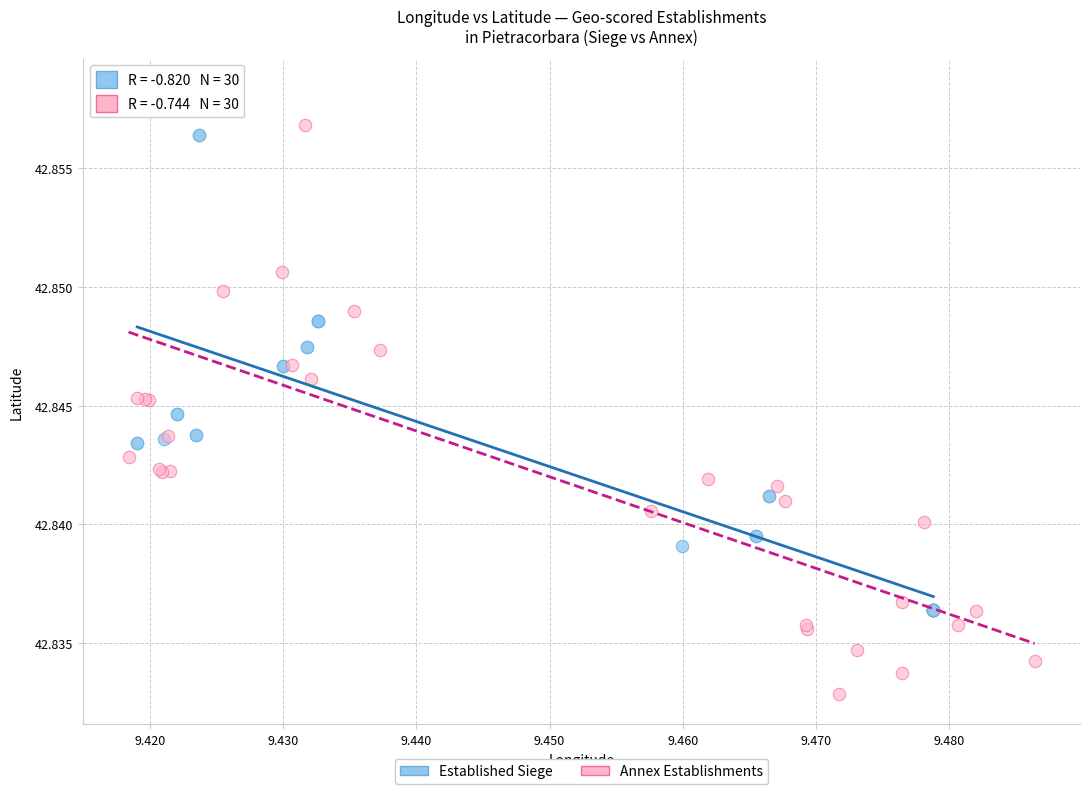

Which series has the largest Y range (max minus min)?

Annex Establishments